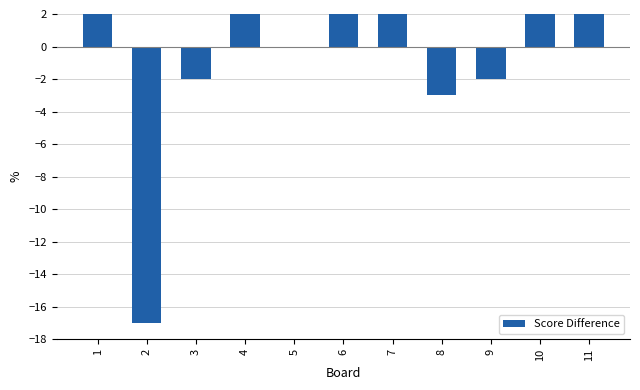

Rank the categories by value from lowest to highest.

2, 8, 3, 9, 5, 4, 7, 1, 11, 6, 10